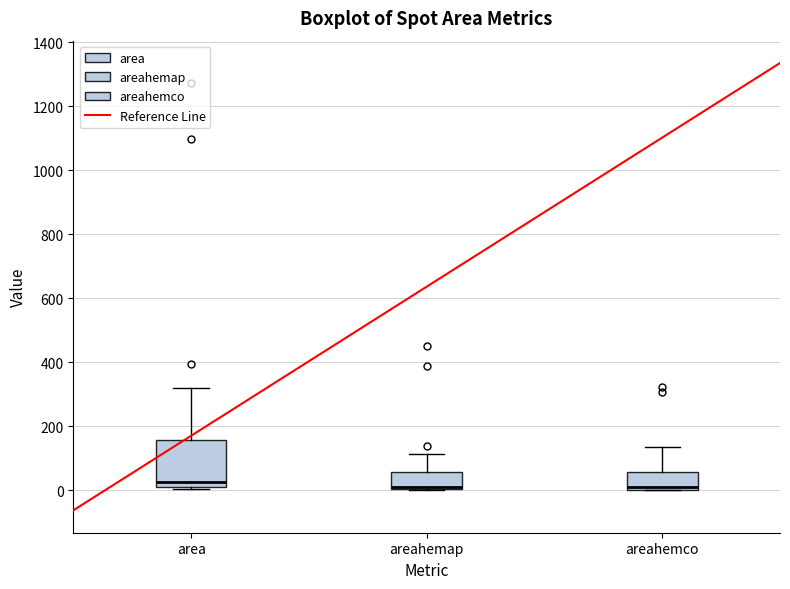

Where is the upper edge of the box for areahemco on the y-axis? The values are not printed on the chart, so give them approximately, as read against the axis.

60